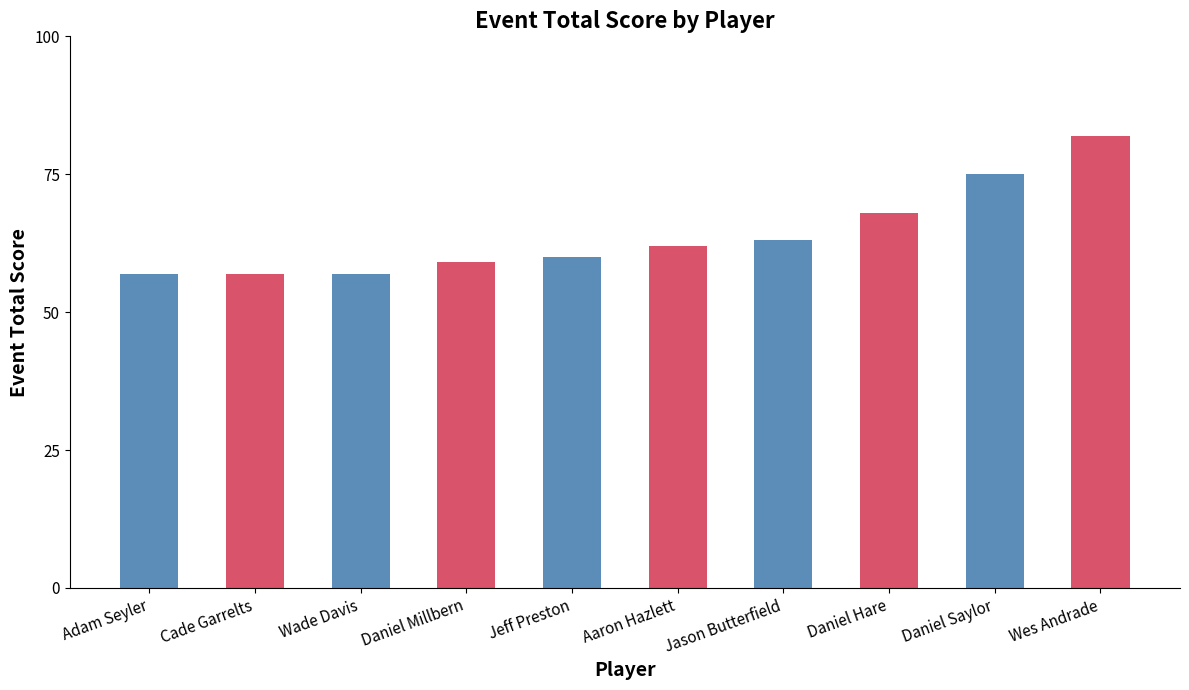

The value at Jason Butterfield is 40. True or false?

False